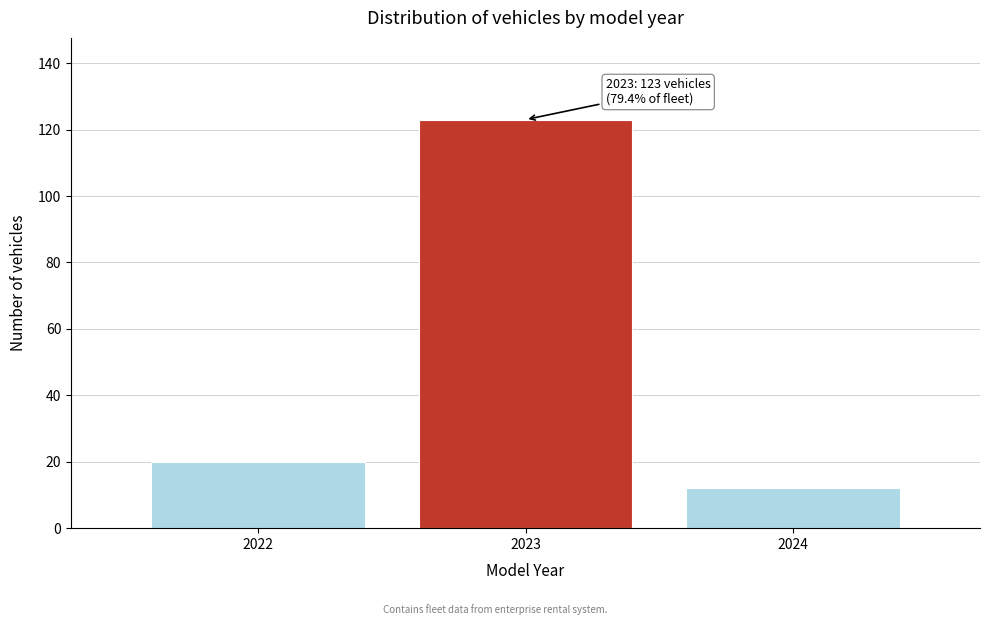

Reading right to left, what are all the values shown in this chart?

12	123	20